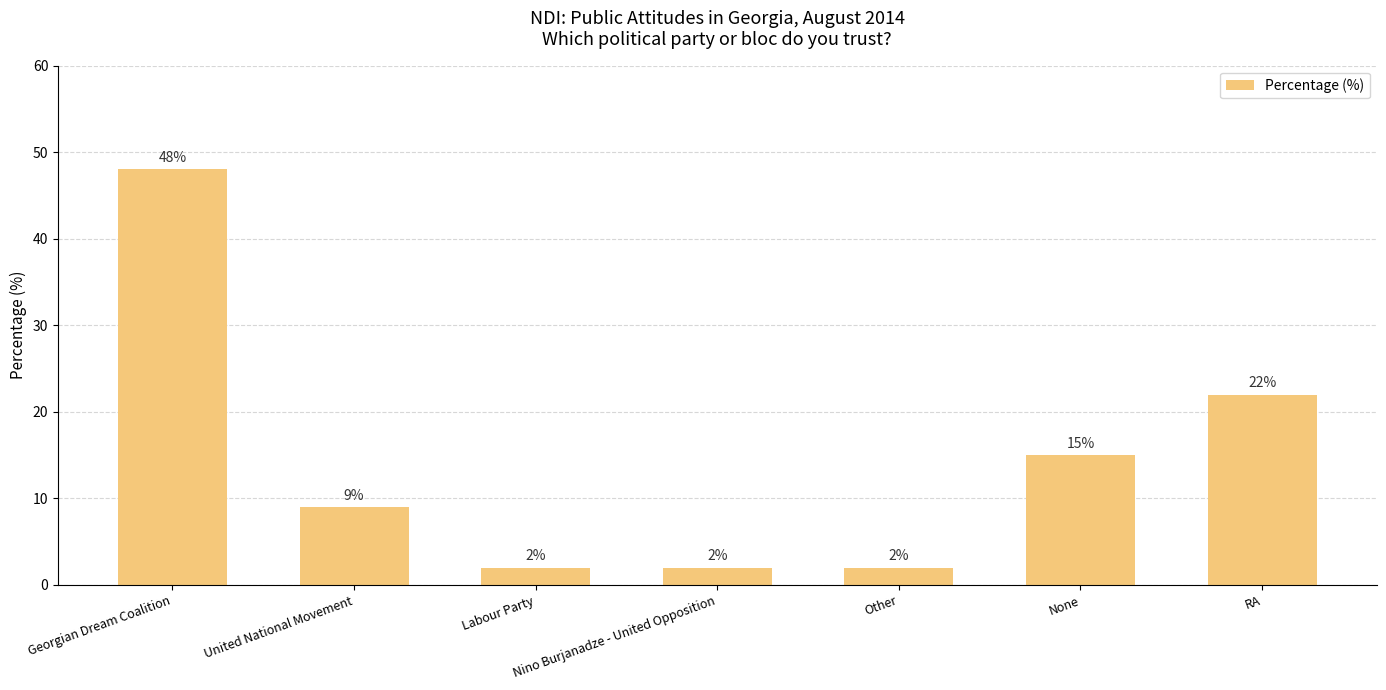

Count the number of categories in the chart.

7